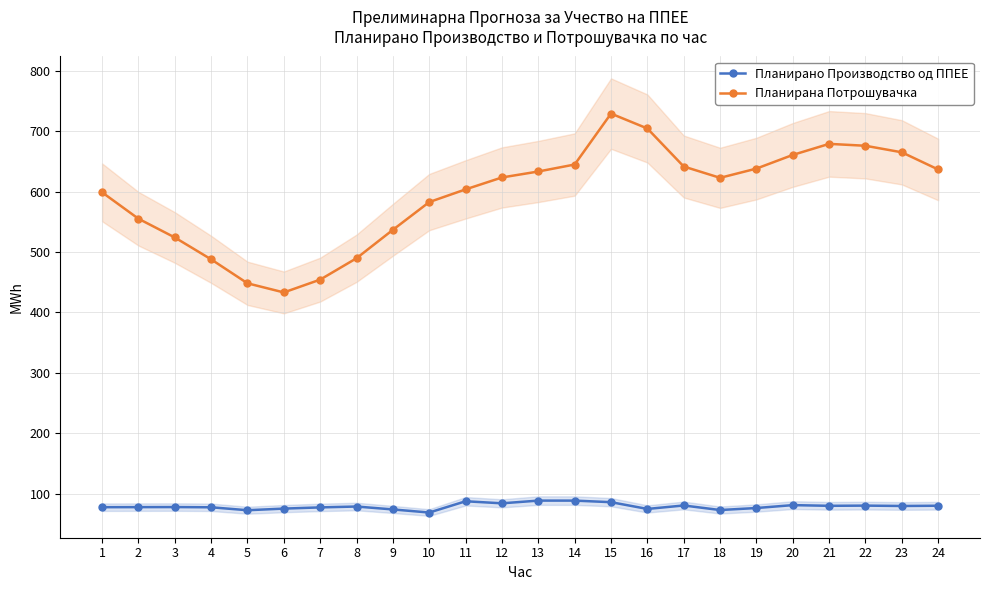

Which label corresponds to the smallest value in the chart?

10